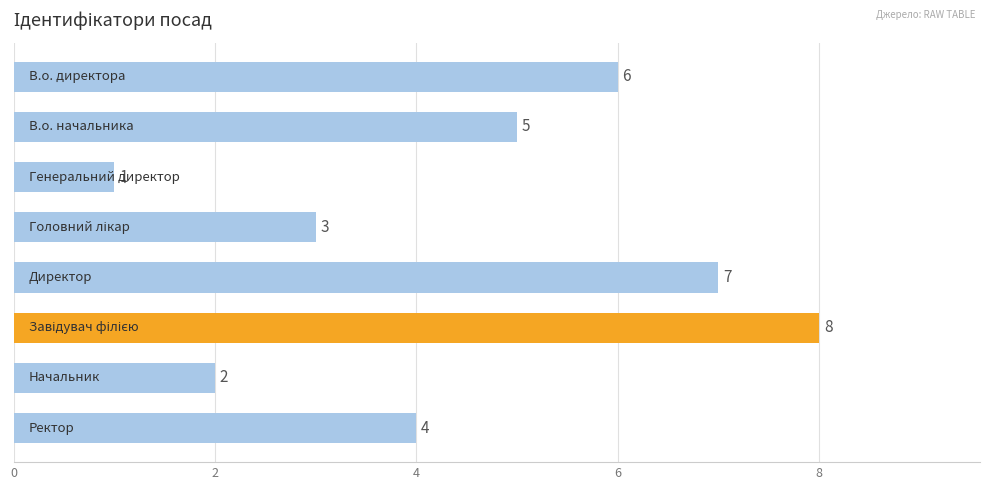

What is the difference between the second highest and second lowest values?

5